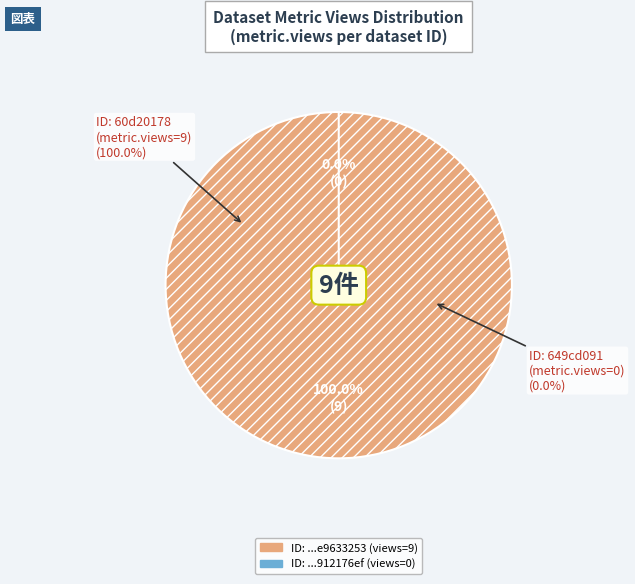

Combined, what portion of the pie is 60d201780781901de9633253 and 649cd091078190ea912176ef?

100.0%